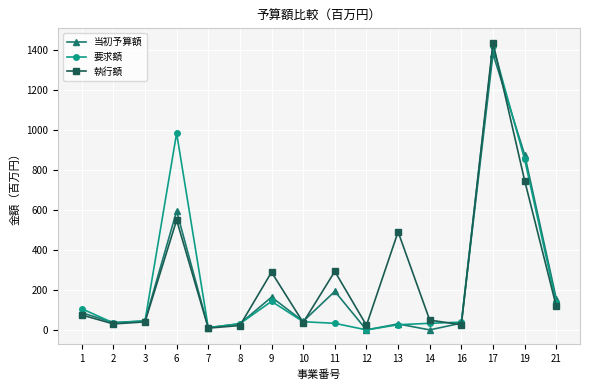

Does the chart display data point markers on the line(s)?

Yes